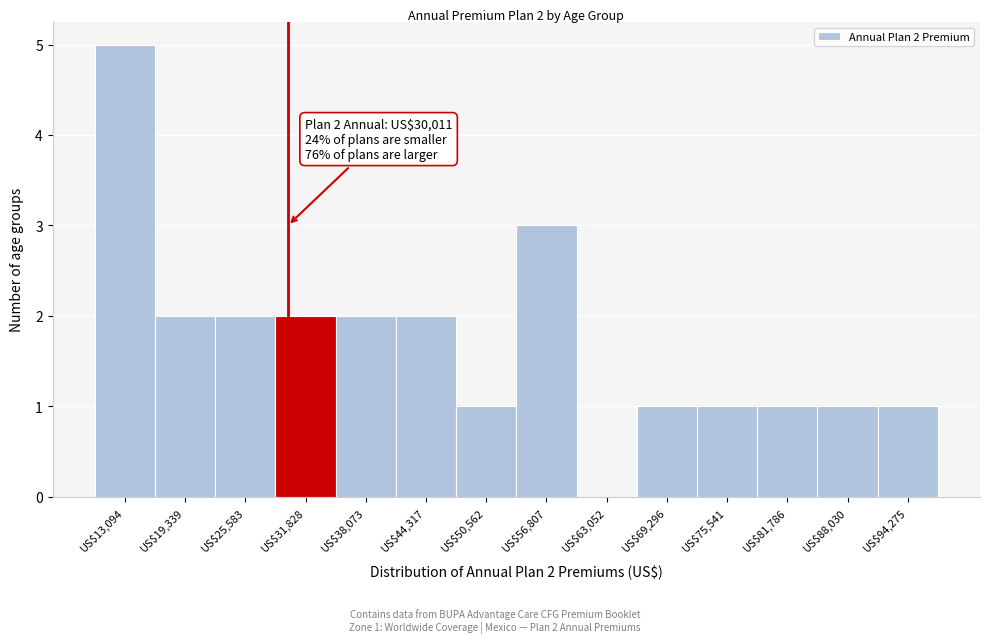

Over which range of the x-axis is the bar tallest?

10000 to 16000